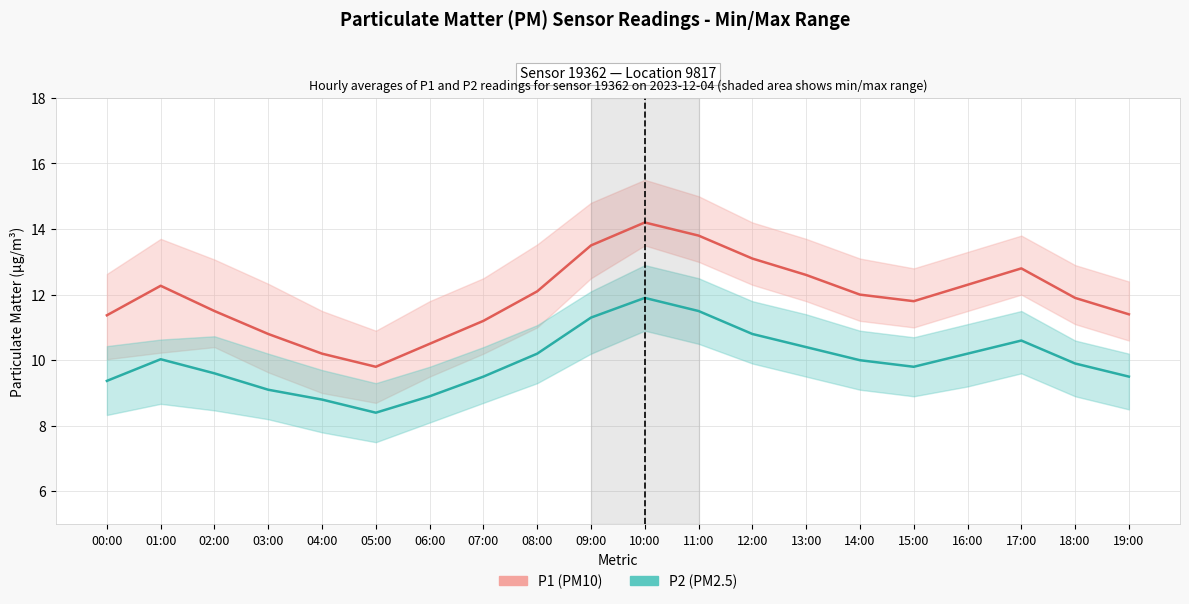

Is the value of P1 (PM10) at 02:00 greater than the value of P2 (PM2.5) at 01:00?

Yes